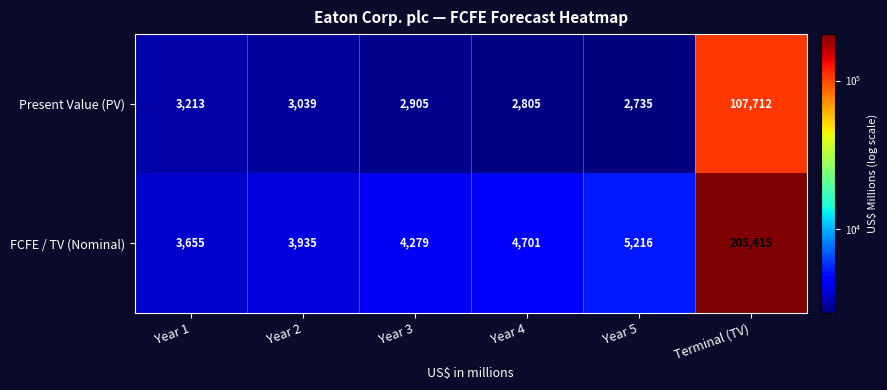

At which label is Present Value (PV) closest to 55223?

Year 1